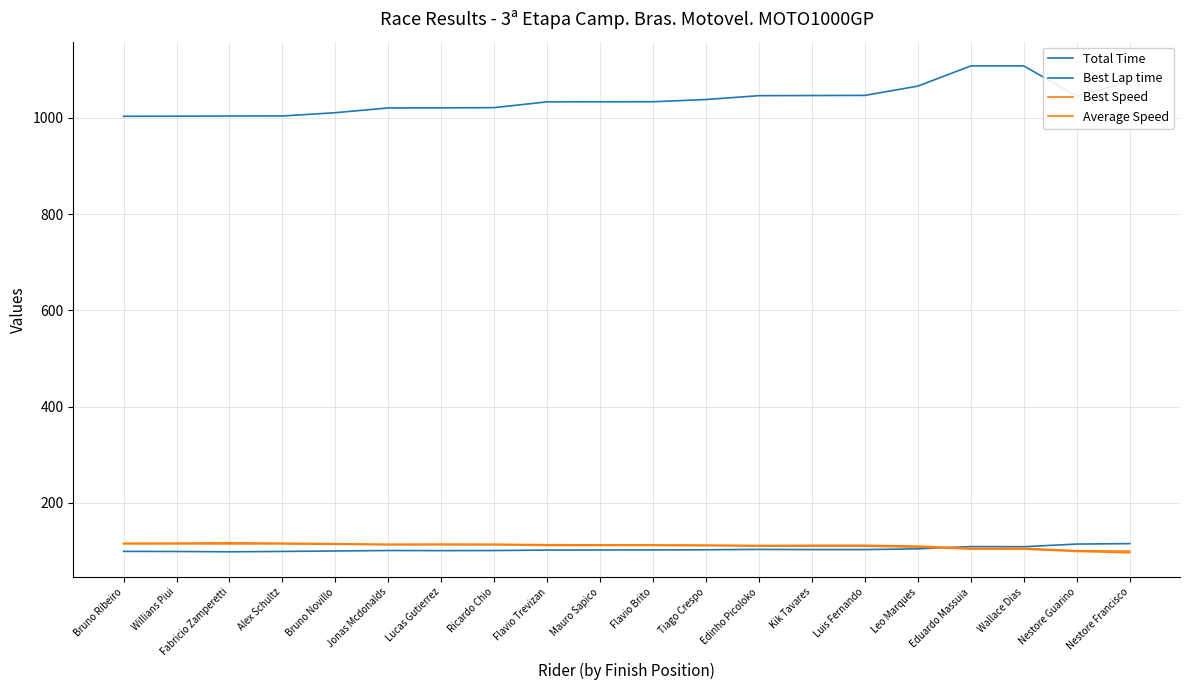

True or false: Total Time and Best Lap time intersect in this chart.

False